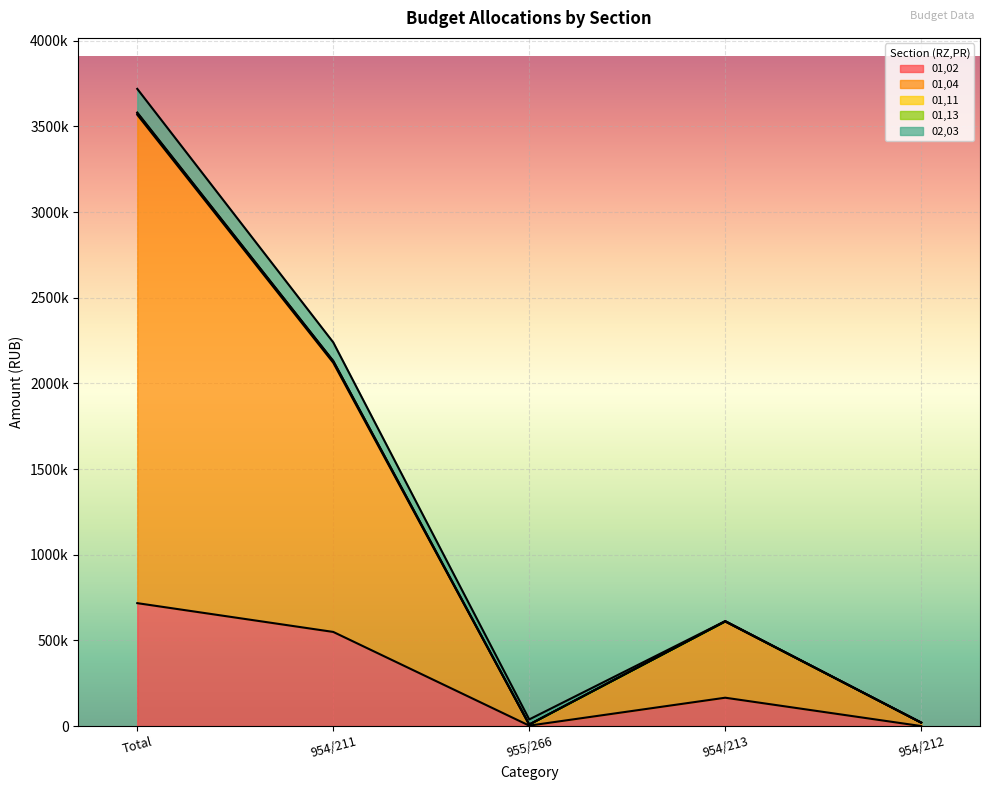

Where does the 01,13 series first go above 700?

Total